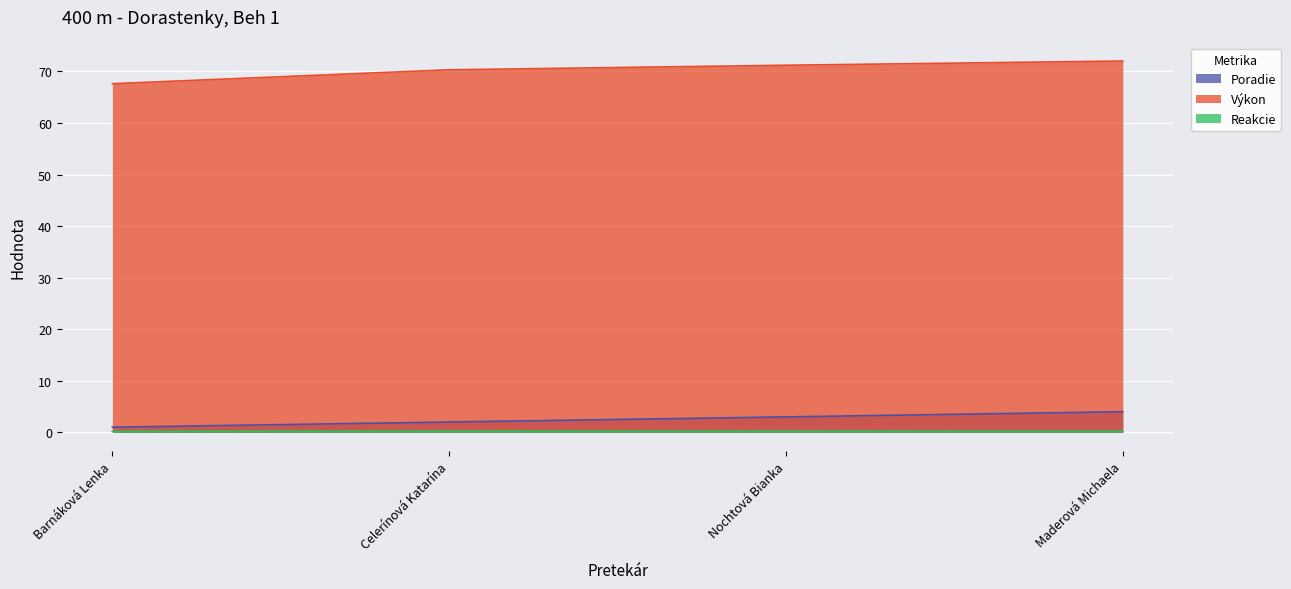

What is the label of the 3rd point from the right?

Celerínová Katarína